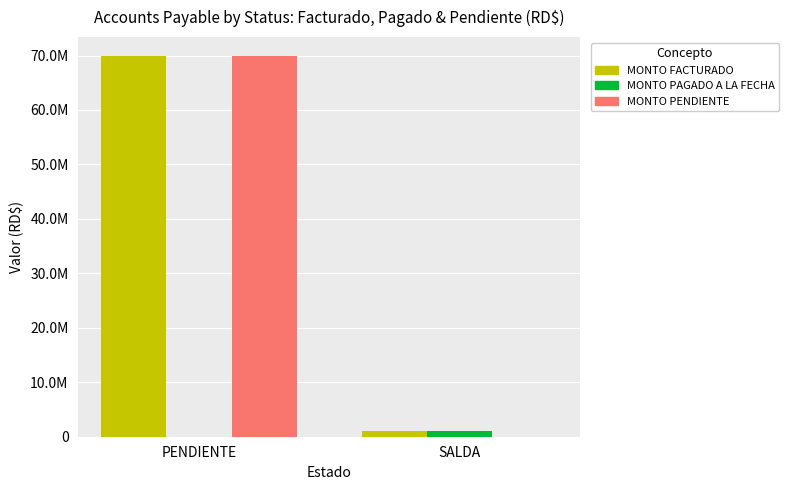

Which series has the largest range (max minus min)?

MONTO PENDIENTE